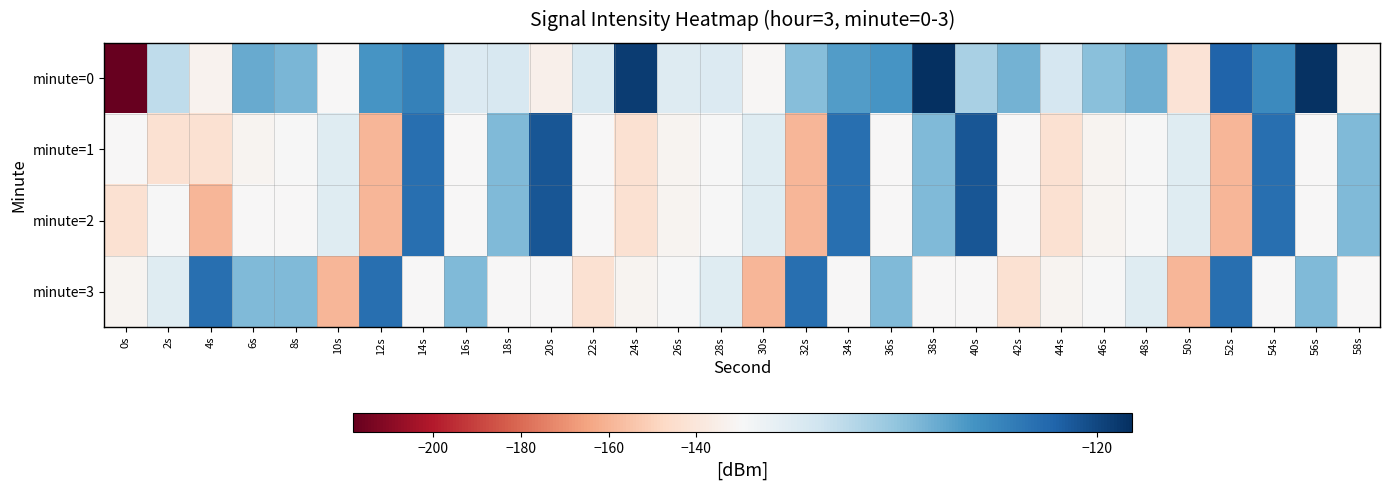

How many series are shown in this chart?

4